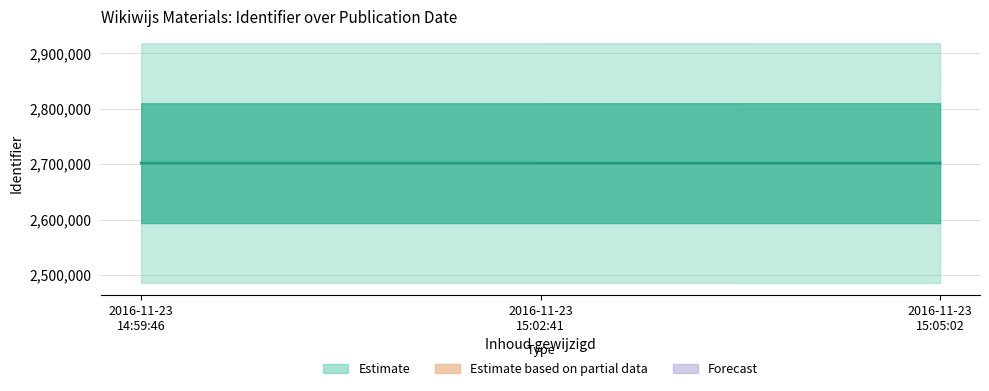

Which category has the highest value across all series?

2016-11-23
15:05:02